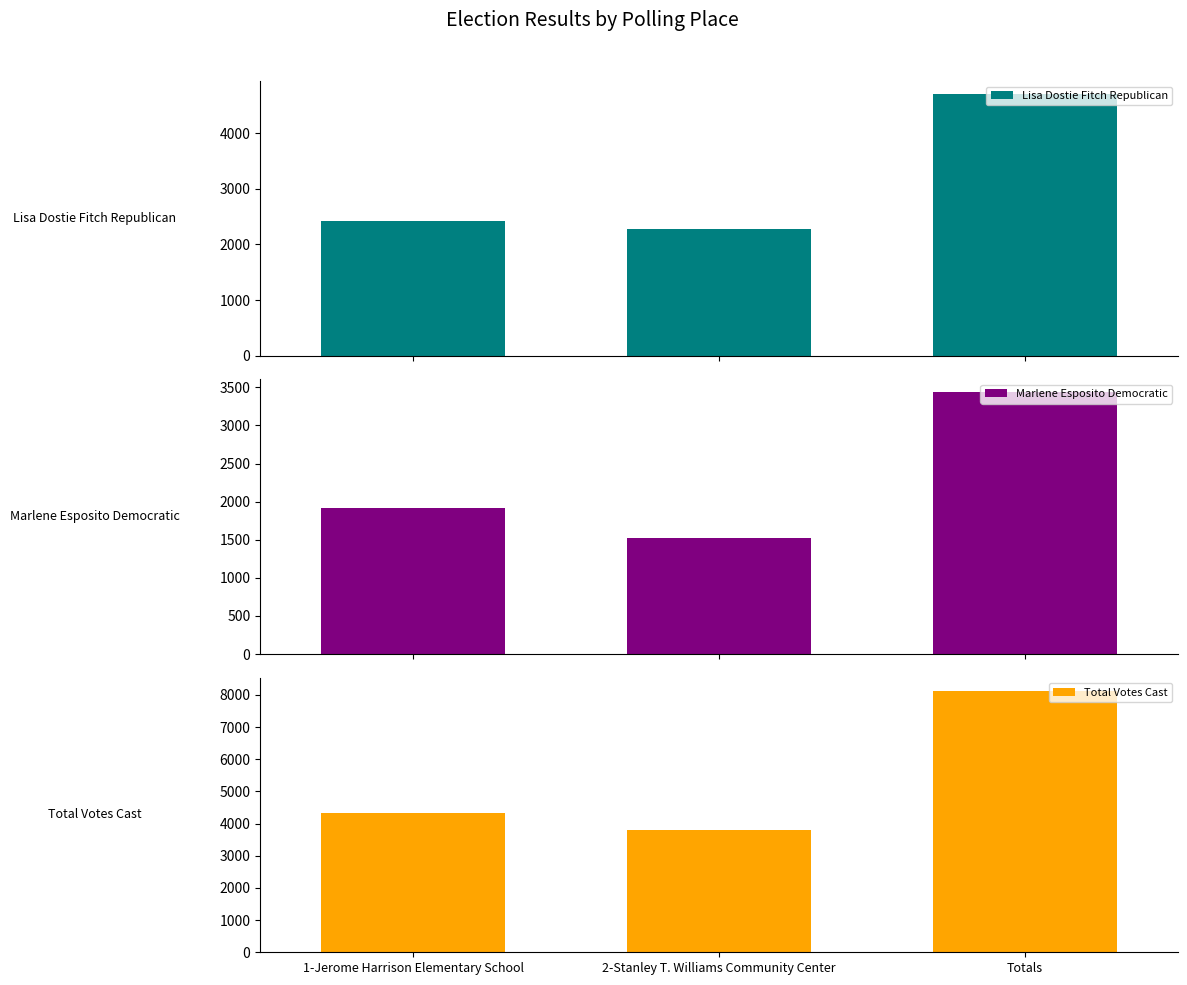

What is the value of the Total Votes Cast bar at the 2nd from the left?

3802